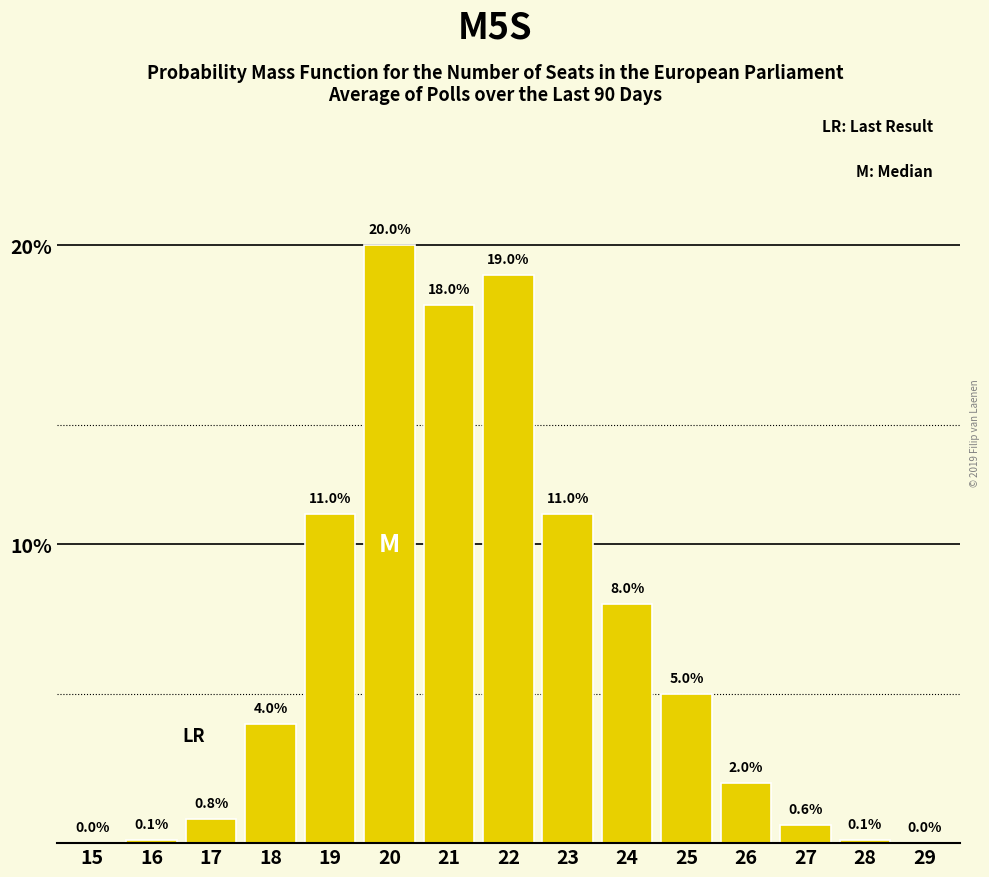

Reading right to left, transcribe all the data shown in this chart.

29=0.0	28=0.1	27=0.6	26=2.0	25=5.0	24=8.0	23=11.0	22=19.0	21=18.0	20=20.0	19=11.0	18=4.0	17=0.8	16=0.1	15=0.0